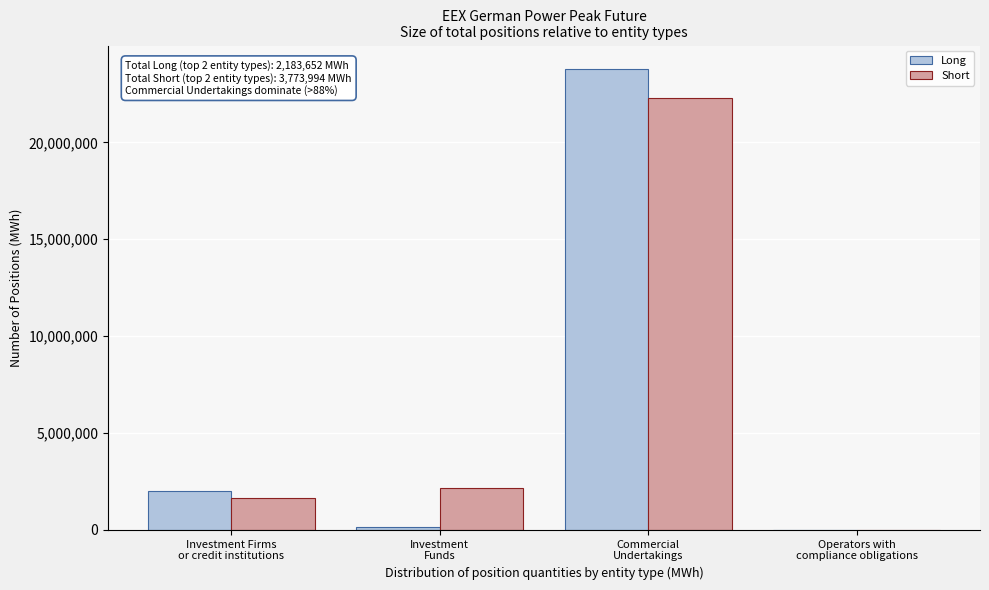

What is the greatest value displayed?

23809164